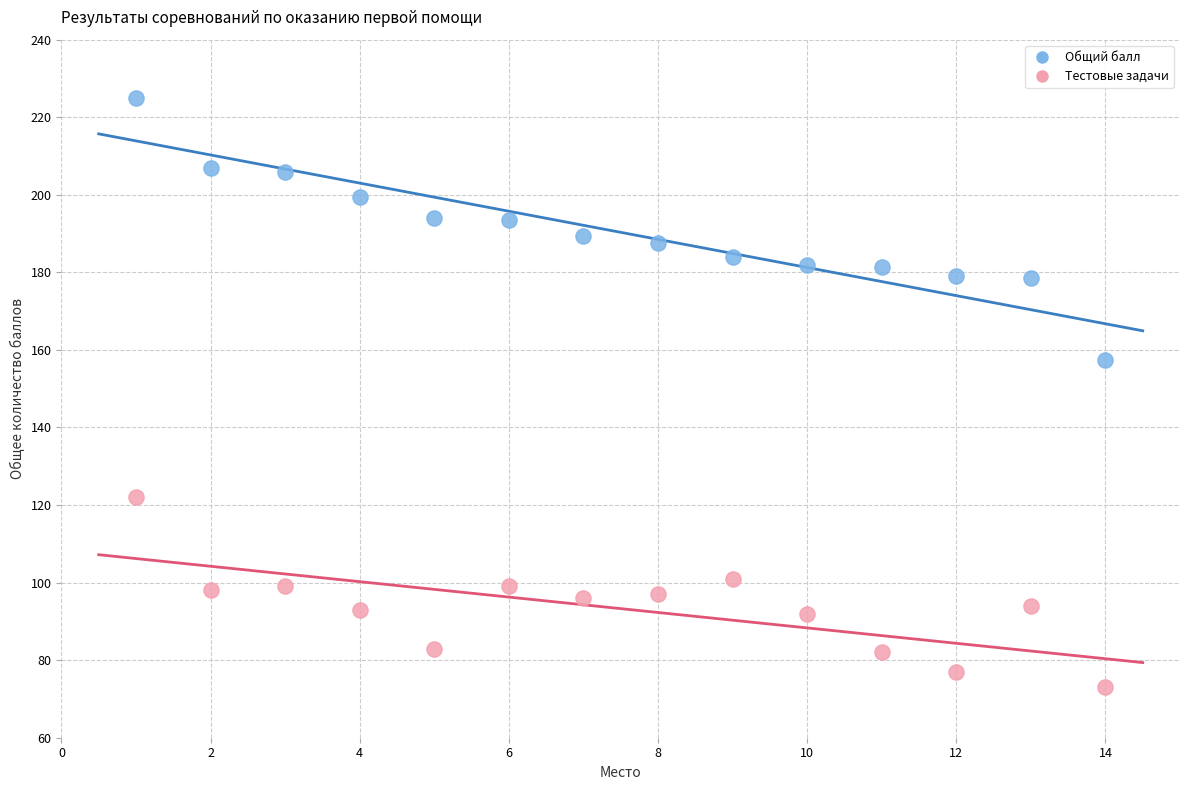

What are all the series names shown in the legend?

Общий балл, Тестовые задачи